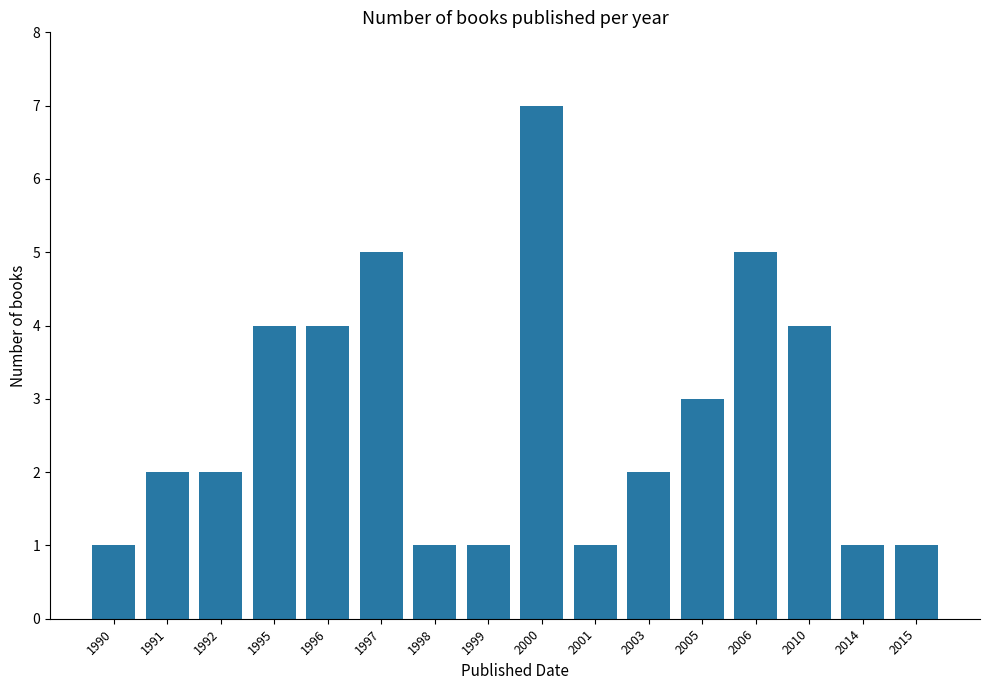

Between 2014 and 1996, which is larger?

1996